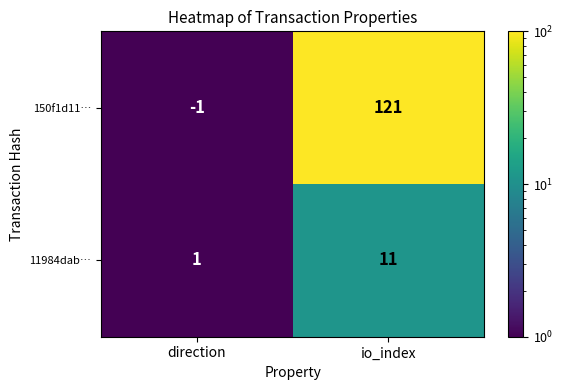

Which label corresponds to the smallest value in the chart?

direction